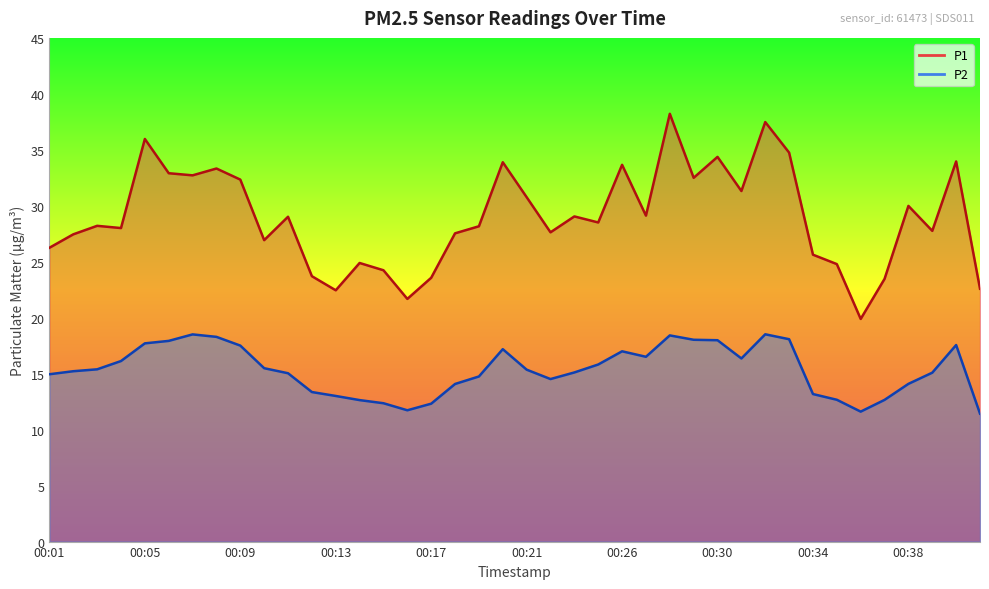

Between 00:11 and 00:31, which series saw the biggest shift?

P1